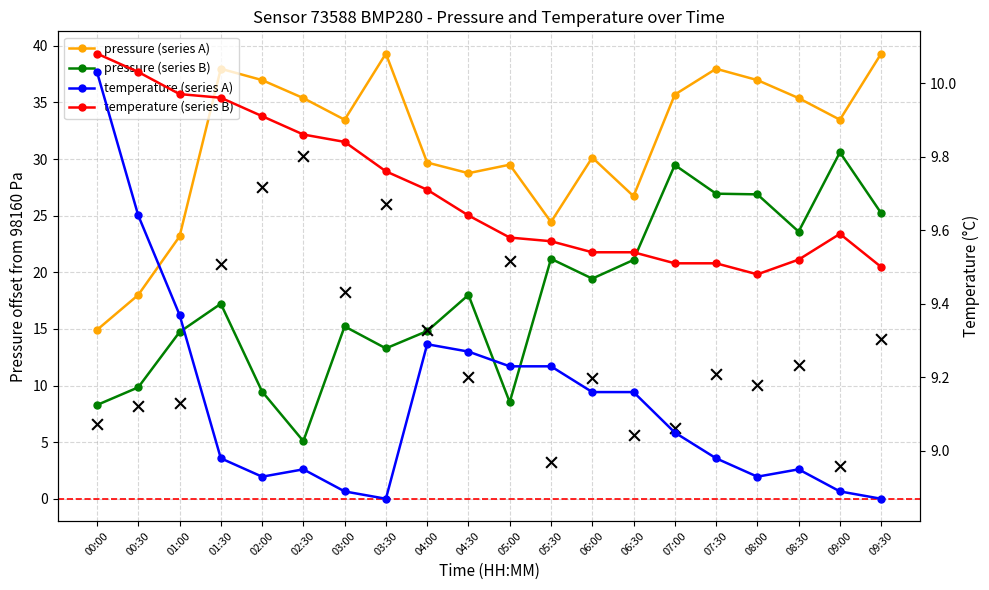

Which series reaches the maximum Y coordinate?

pressure (series A)